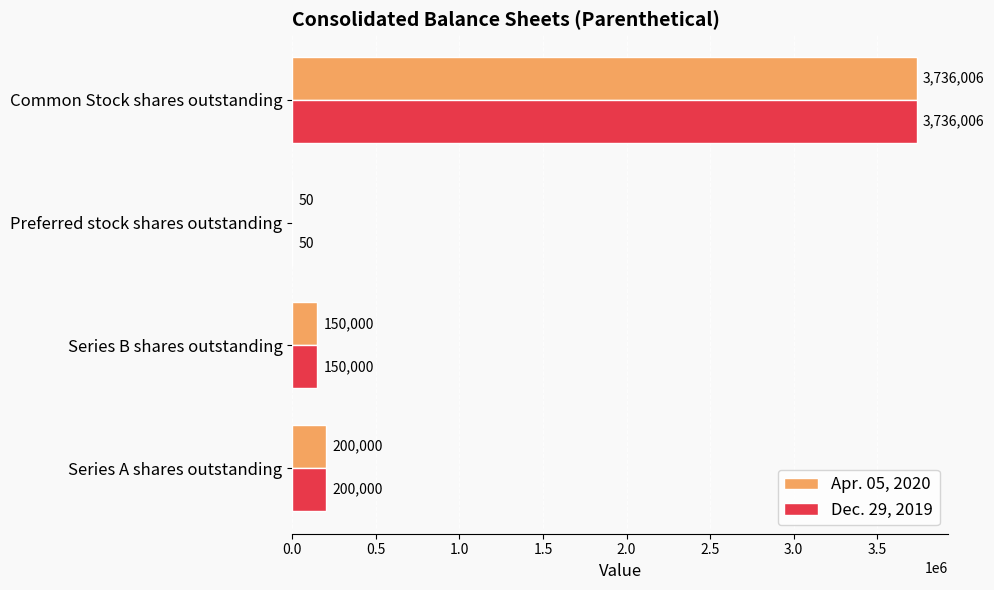

Is the value of Apr. 05, 2020 at Common Stock shares outstanding greater than the value of Dec. 29, 2019 at Series B shares outstanding?

Yes